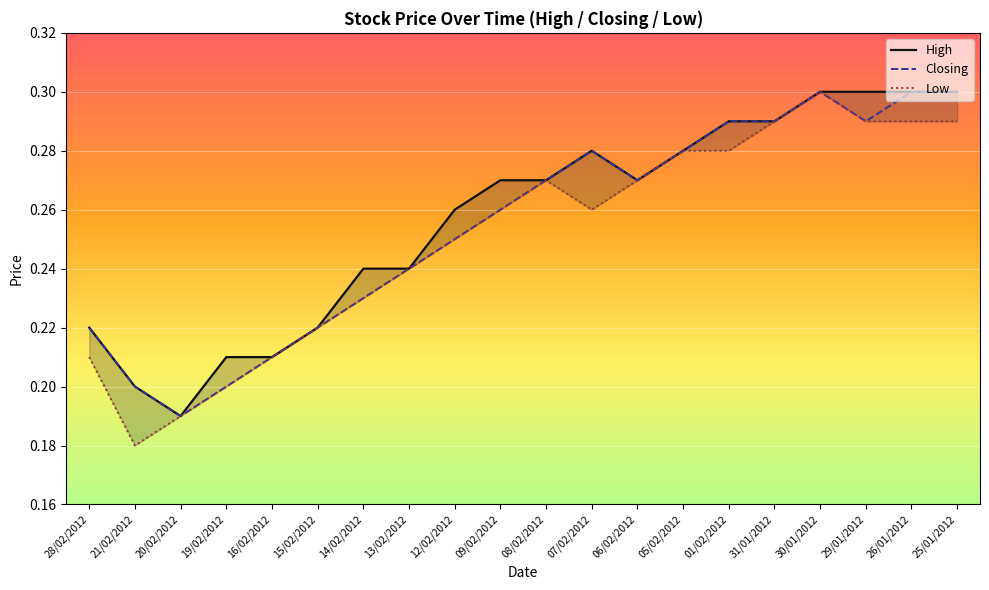

How many High values are between 0 and 1?

20